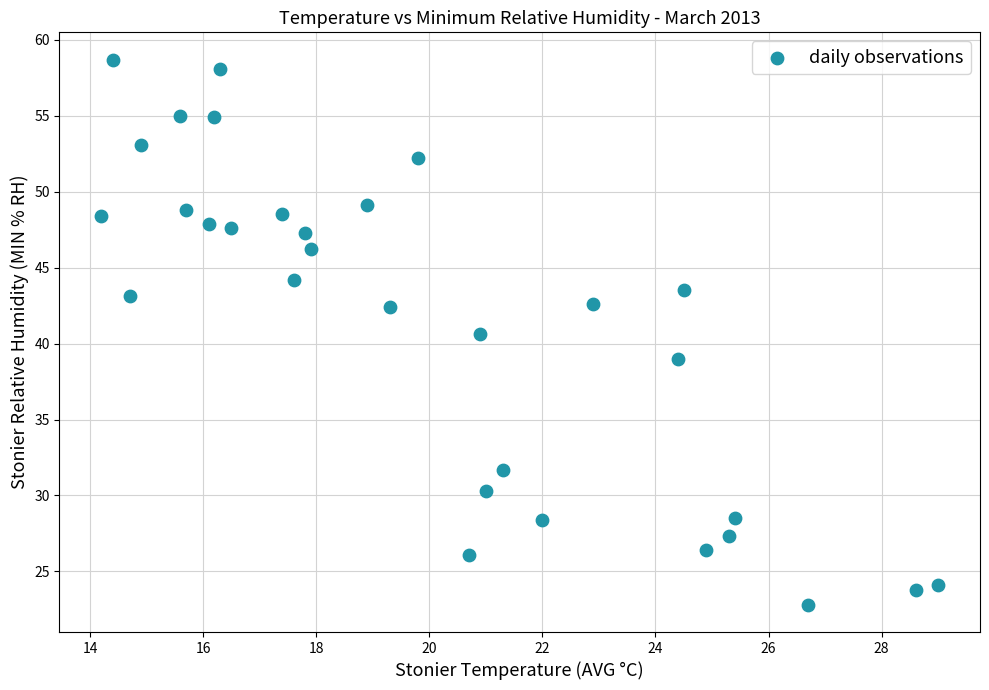

What is the range of Y values (max minus min)?

35.9